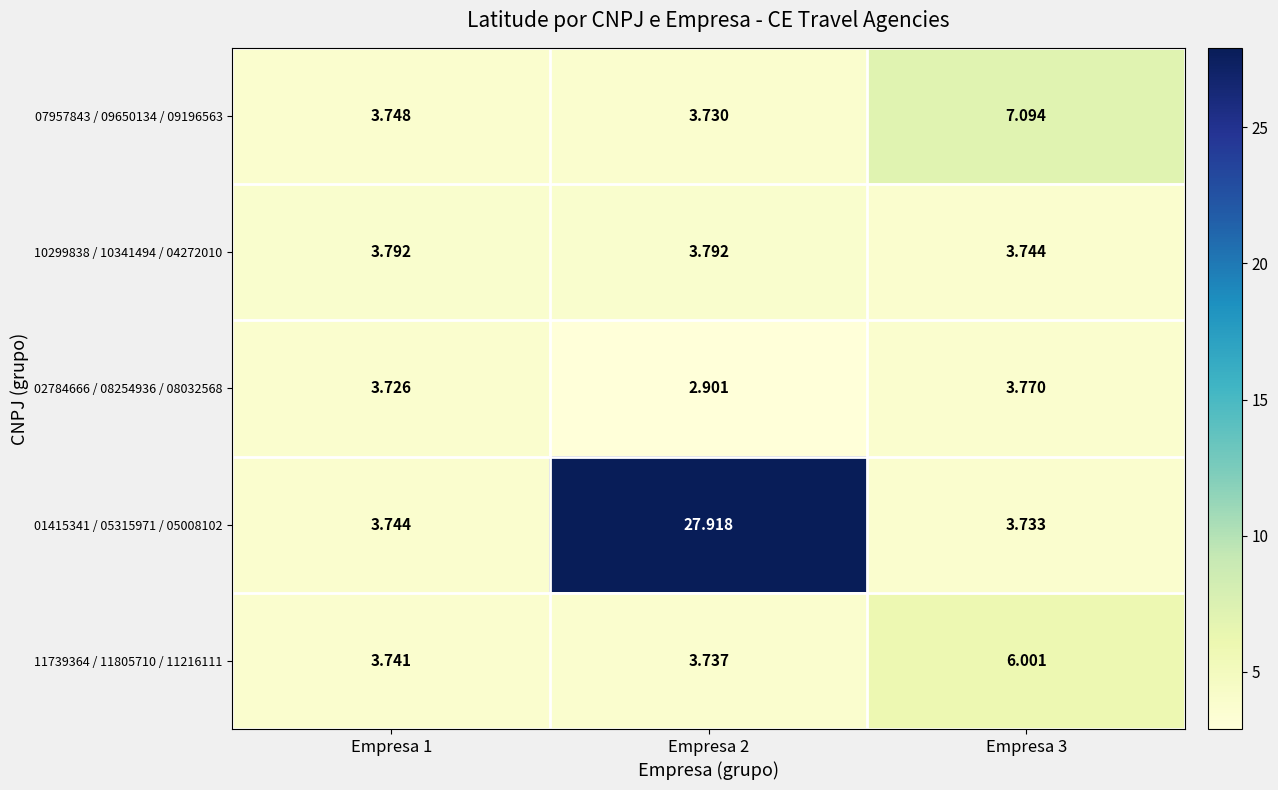

Is the value of 10299838 / 10341494 / 04272010 at Empresa 2 greater than the value of 11739364 / 11805710 / 11216111 at Empresa 1?

Yes